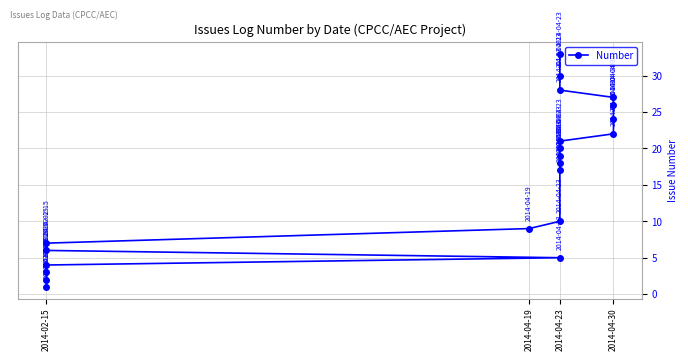

Count the number of categories in the chart.

21